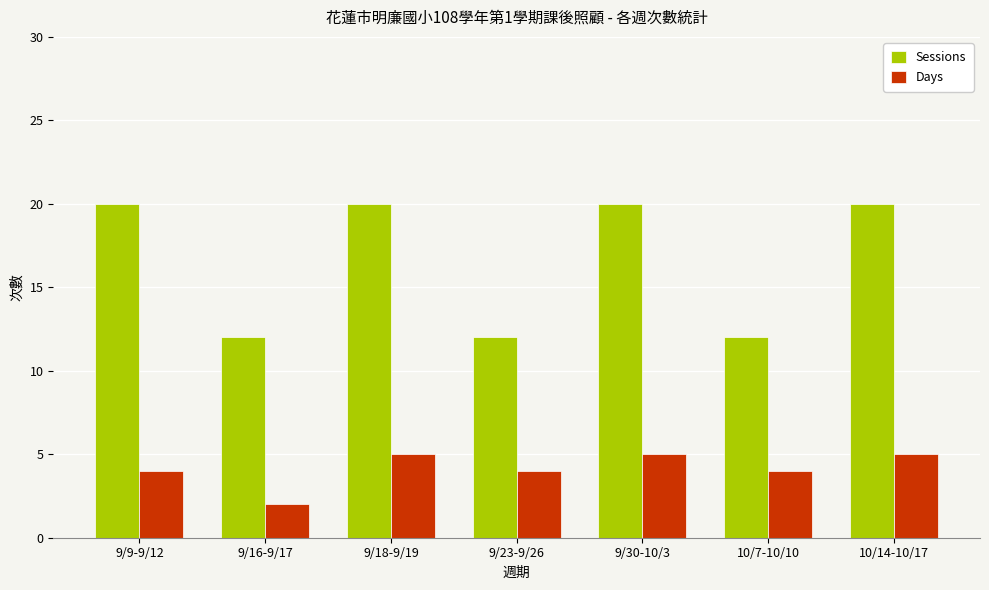

List the series in order of their peak value, highest first.

Sessions, Days